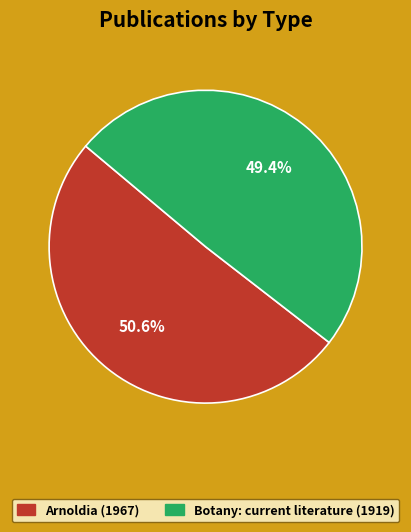

To the nearest percent, what is the average slice percentage?

50%